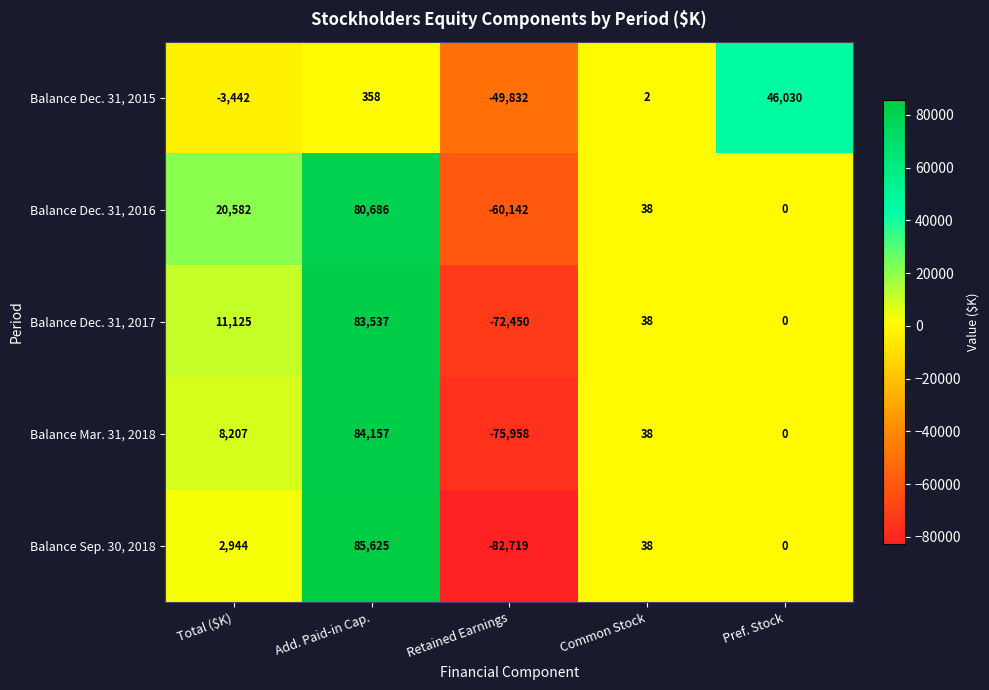

Reading left to right, extract all data points from this chart.

Balance Dec. 31, 2015: Total ($K)=-3442	Add. Paid-in Cap.=358	Retained Earnings=-49832	Common Stock=2	Pref. Stock=46030
Balance Dec. 31, 2016: Total ($K)=20582	Add. Paid-in Cap.=80686	Retained Earnings=-60142	Common Stock=38	Pref. Stock=0
Balance Dec. 31, 2017: Total ($K)=11125	Add. Paid-in Cap.=83537	Retained Earnings=-72450	Common Stock=38	Pref. Stock=0
Balance Mar. 31, 2018: Total ($K)=8207	Add. Paid-in Cap.=84157	Retained Earnings=-75958	Common Stock=38	Pref. Stock=0
Balance Sep. 30, 2018: Total ($K)=2944	Add. Paid-in Cap.=85625	Retained Earnings=-82719	Common Stock=38	Pref. Stock=0